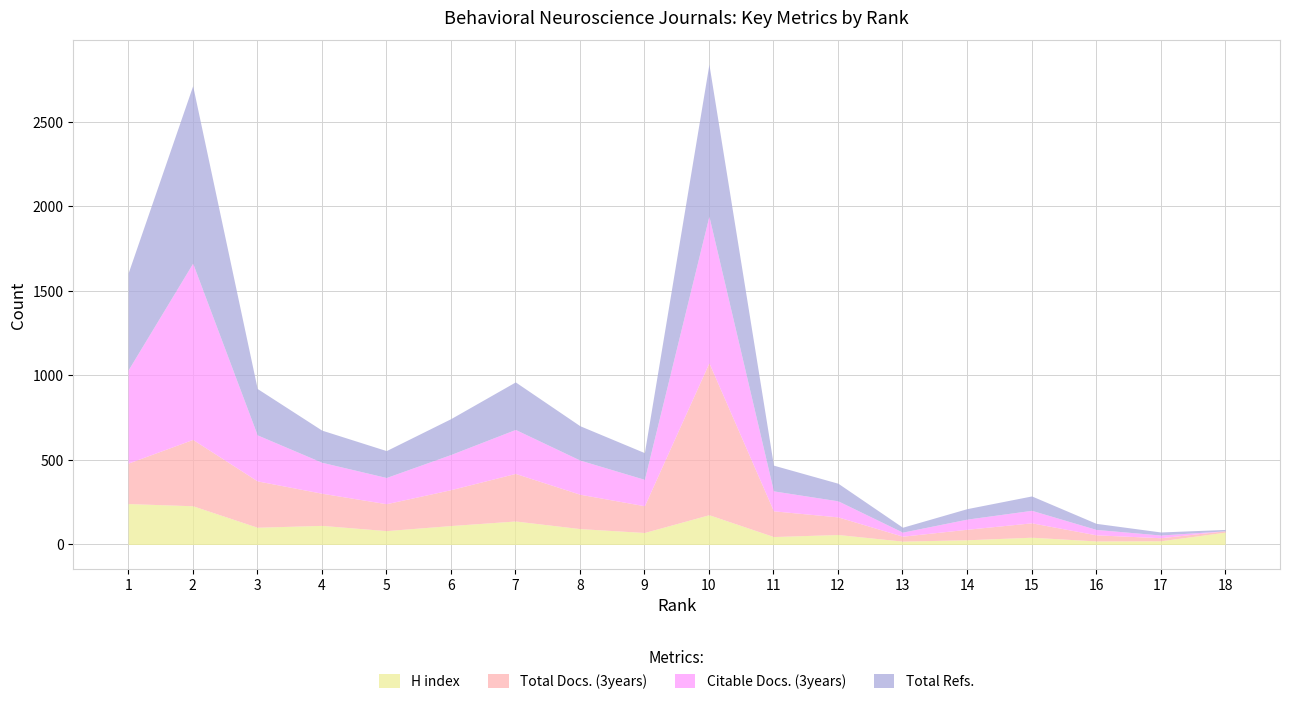

What is the sum of the Total Refs. values at 14 and 3?

336